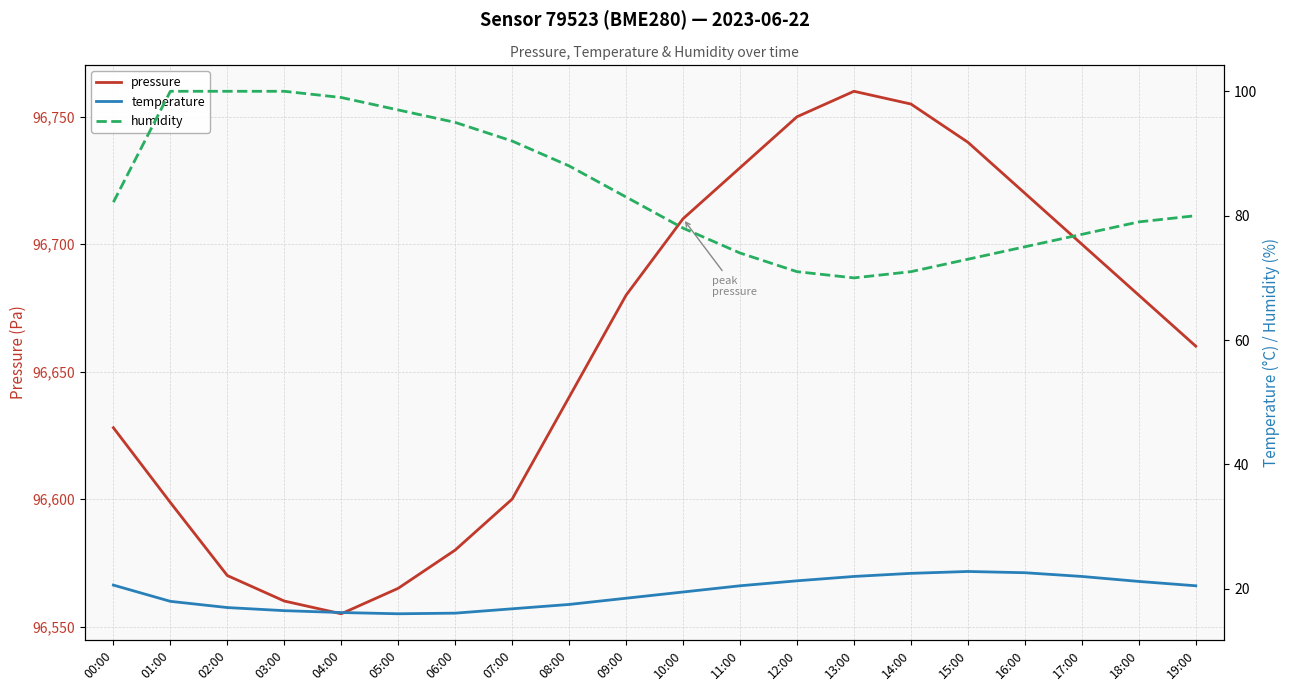

Reading left to right, what are all the values shown in this chart?

pressure: 00:00=96628.0	01:00=96598.7	02:00=96570.0	03:00=96560.0	04:00=96555.0	05:00=96565.0	06:00=96580.0	07:00=96600.0	08:00=96640.0	09:00=96680.0	10:00=96710.0	11:00=96730.0	12:00=96750.0	13:00=96760.0	14:00=96755.0	15:00=96740.0	16:00=96720.0	17:00=96700.0	18:00=96680.0	19:00=96660.0
temperature: 00:00=20.6	01:00=18.0	02:00=17.0	03:00=16.5	04:00=16.2	05:00=16.0	06:00=16.1	07:00=16.8	08:00=17.5	09:00=18.5	10:00=19.5	11:00=20.5	12:00=21.3	13:00=22.0	14:00=22.5	15:00=22.8	16:00=22.6	17:00=22.0	18:00=21.2	19:00=20.5
humidity: 00:00=82.2	01:00=100.0	02:00=100.0	03:00=100.0	04:00=99.0	05:00=97.0	06:00=95.0	07:00=92.0	08:00=88.0	09:00=83.0	10:00=78.0	11:00=74.0	12:00=71.0	13:00=70.0	14:00=71.0	15:00=73.0	16:00=75.0	17:00=77.0	18:00=79.0	19:00=80.0